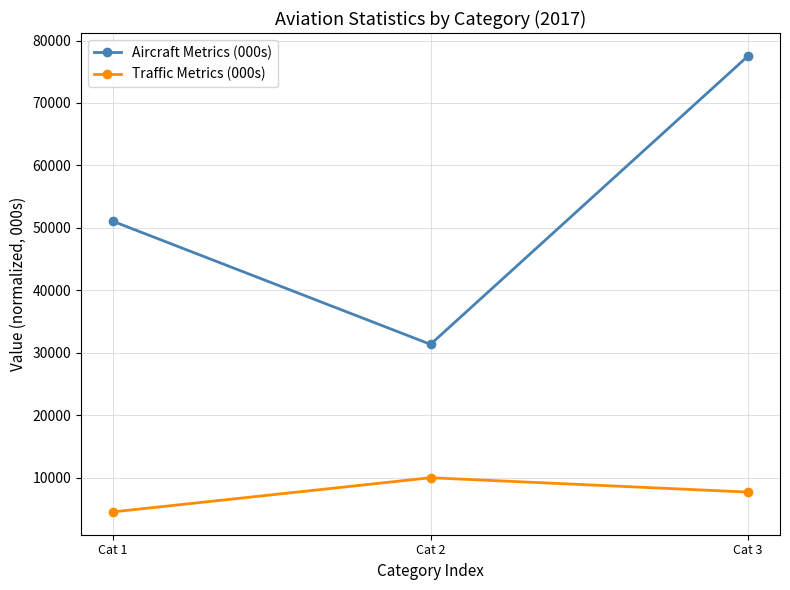

At which category does the chart reach its peak across all series?

Cat 3